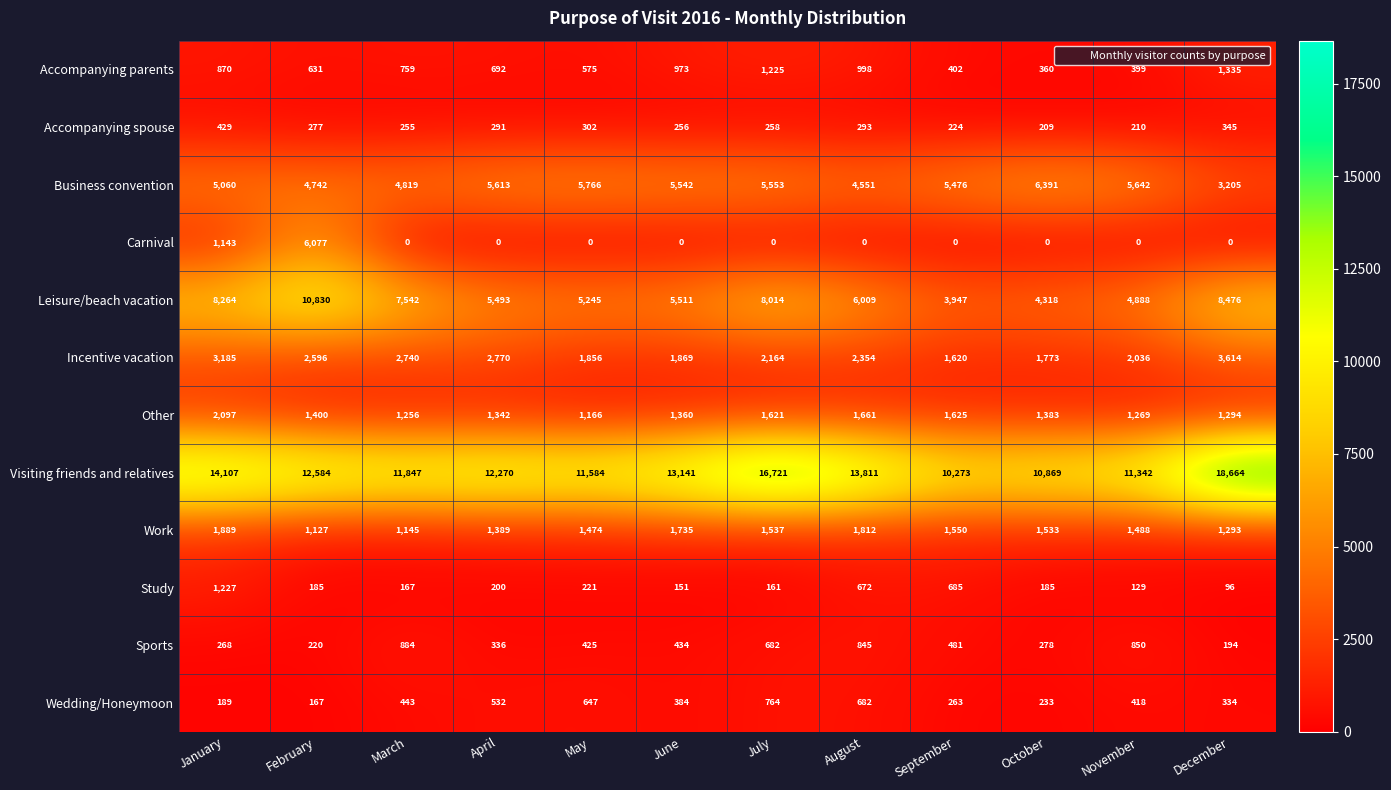

Rank the series at August from lowest to highest value.

Carnival, Accompanying spouse, Study, Wedding/Honeymoon, Sports, Accompanying parents, Other, Work, Incentive vacation, Business convention, Leisure/beach vacation, Visiting friends and relatives